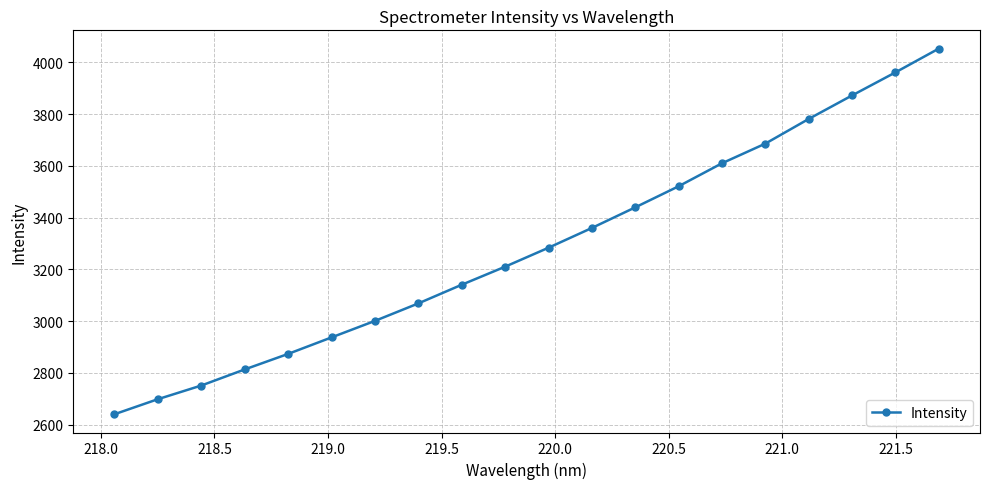

What is the difference between the maximum and minimum values?

1412.8